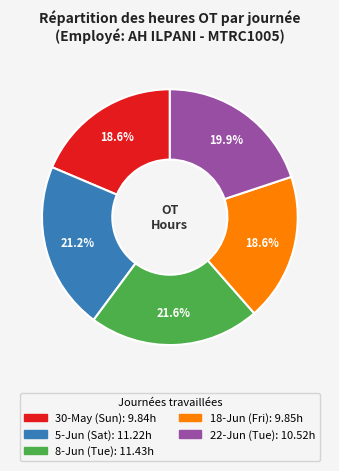

What is the total percentage of 18-Jun (Fri) and 22-Jun (Tue)?

38.5%